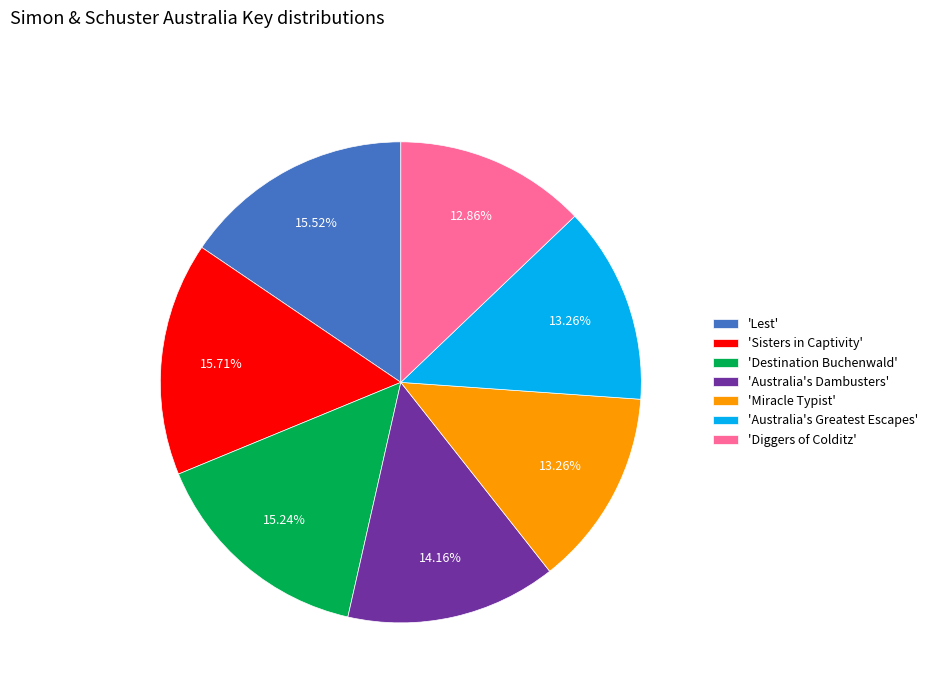

Count the number of slices in the pie.

7